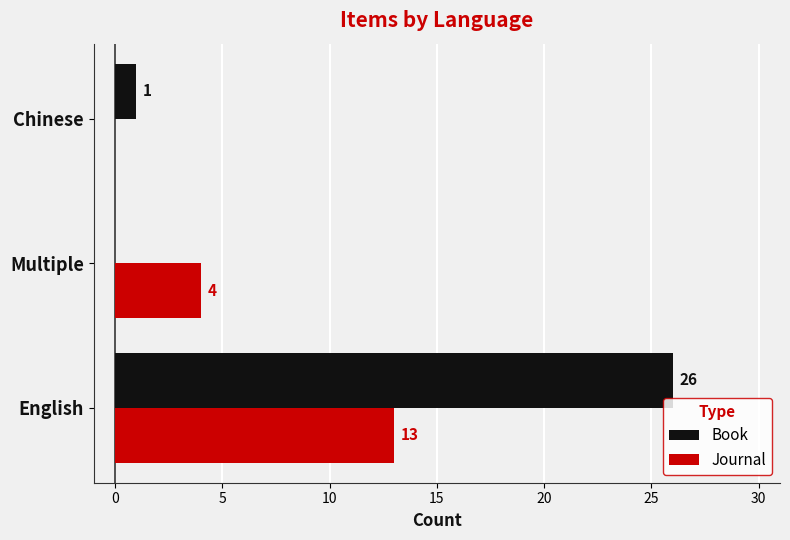

What is the total value across all series at English?

39